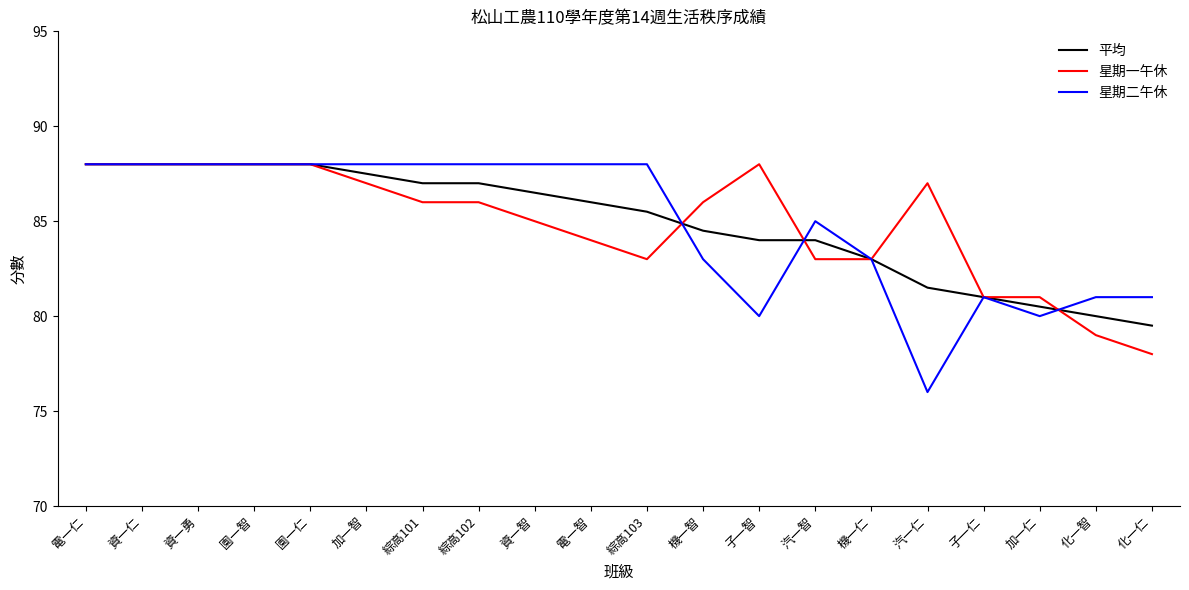

Which series has the largest range (max minus min)?

星期二午休